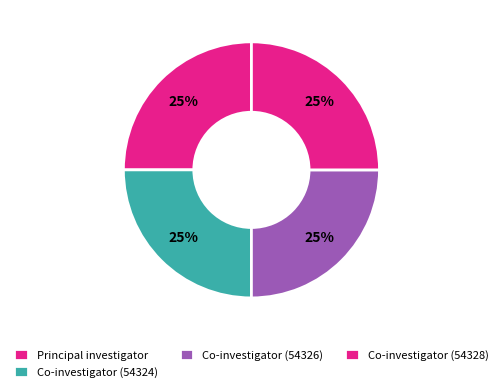

True or false: Co-investigator (54324) accounts for 34% of the total.

False